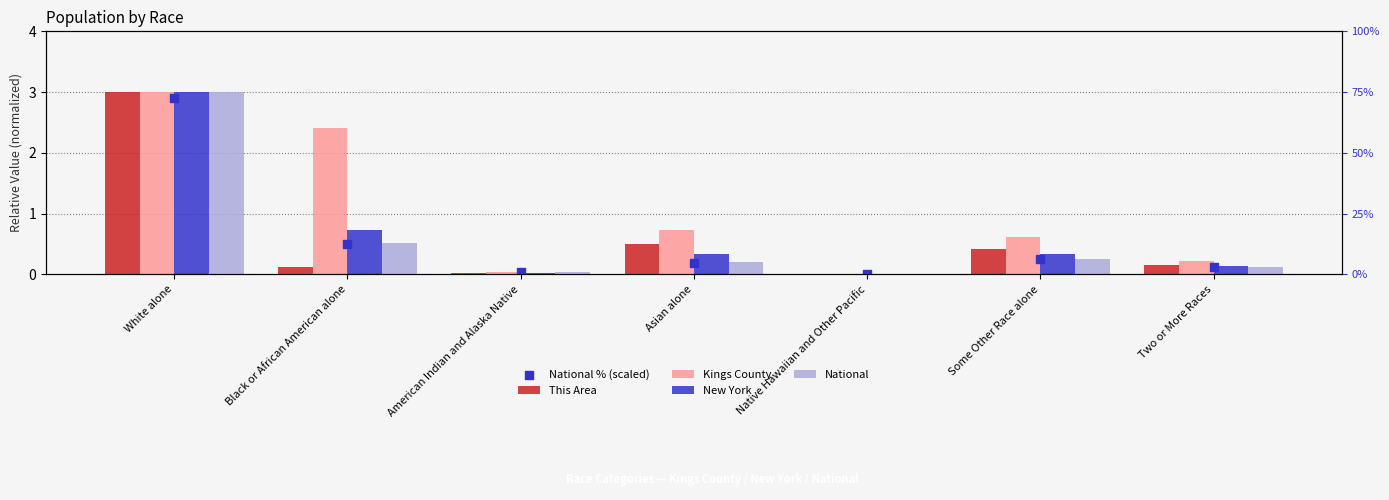

Which series has the largest total across all categories?

Kings County